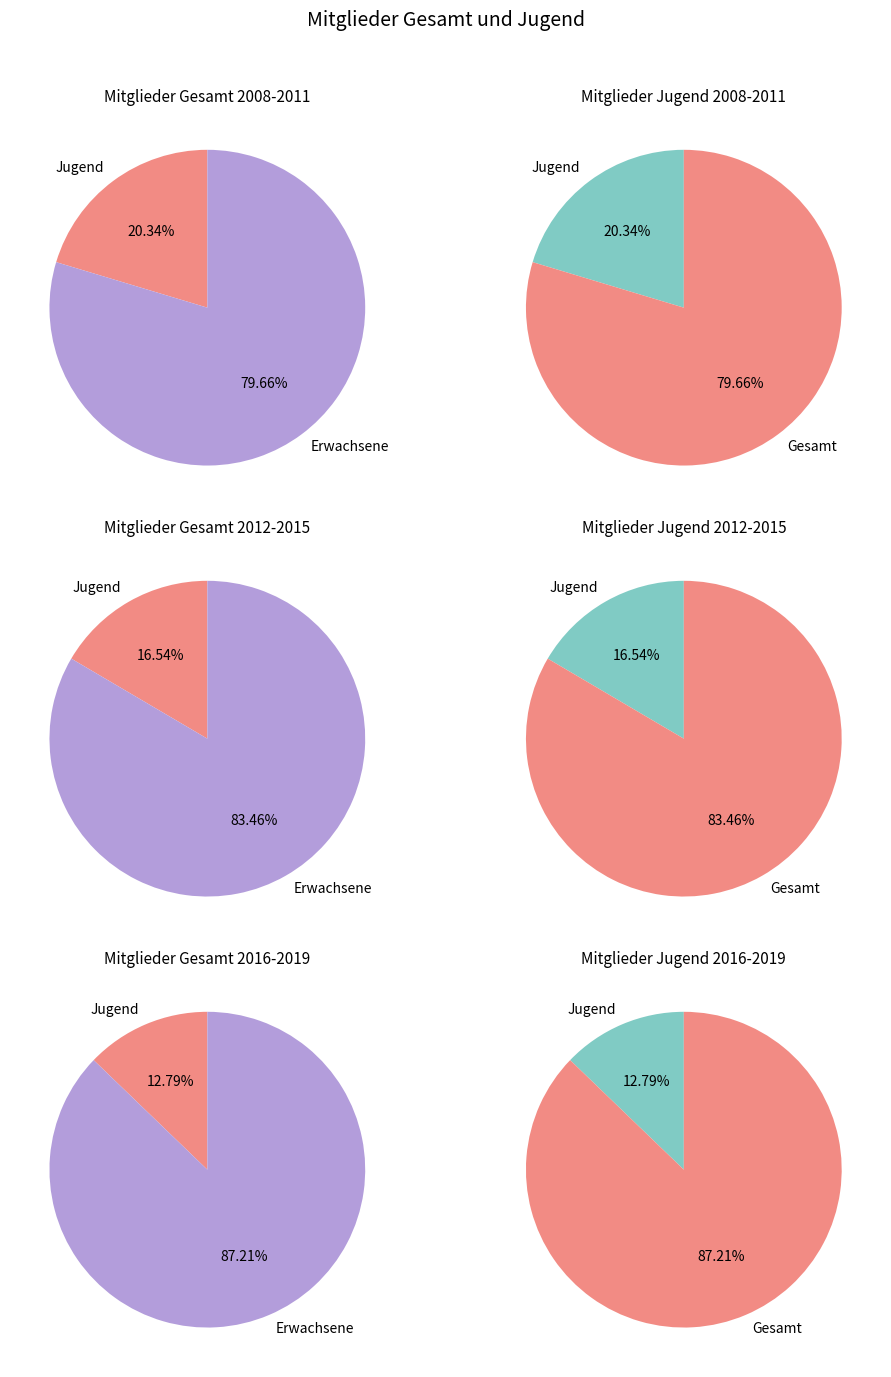

Does 2008 represent more than half of the total?

No